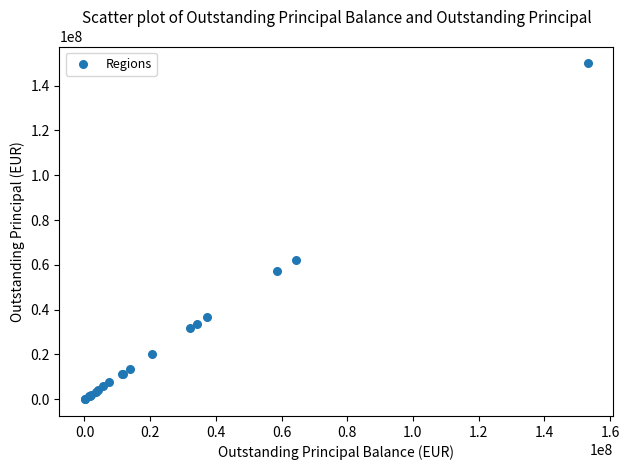

What Y value in the scatter plot is closest to 74995477?

62270553.3